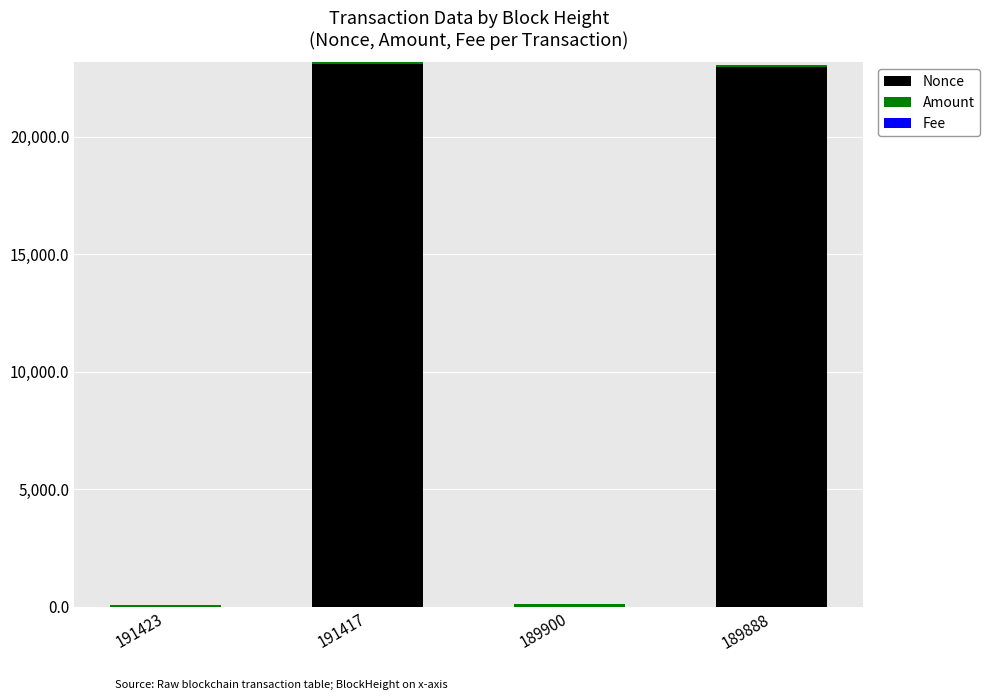

The value of Nonce at 189900 is 0.0. True or false?

True